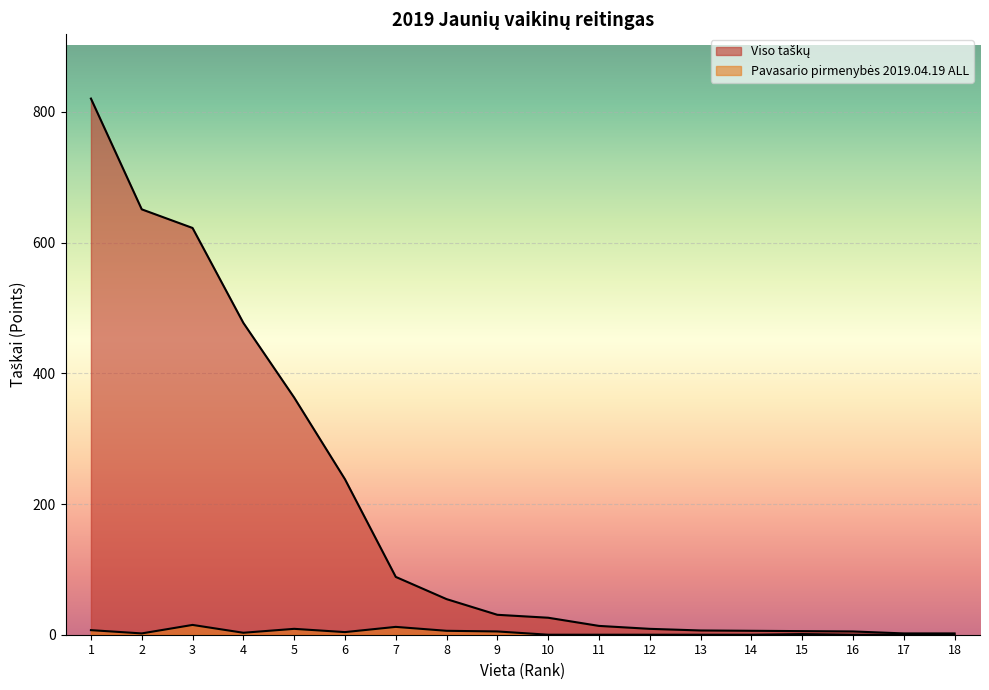

Reading right to left, transcribe all the data shown in this chart.

Viso taškų: 2.0	2.0	5.0	5.5	6.0	6.5	9.0	13.5	26.0	30.5	54.5	88.5	238.0	363.0	477.2	622.5	651.0	820.5
Pavasario pirmenybės 2019.04.19 ALL: 0.0	0.0	0.0	1.0	0.0	0.0	0.0	0.0	0.0	5.0	6.0	12.0	4.0	9.0	3.0	15.0	2.0	7.0